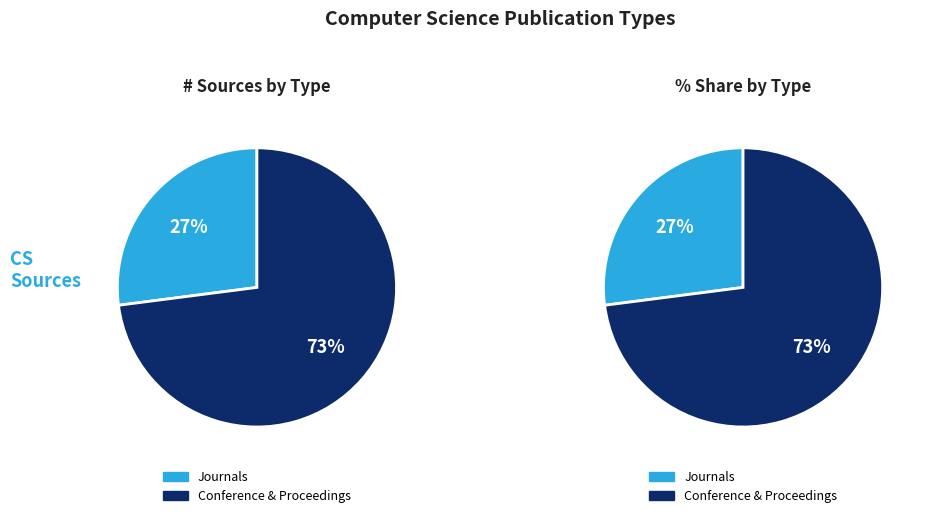

Count the number of slices in the pie.

2